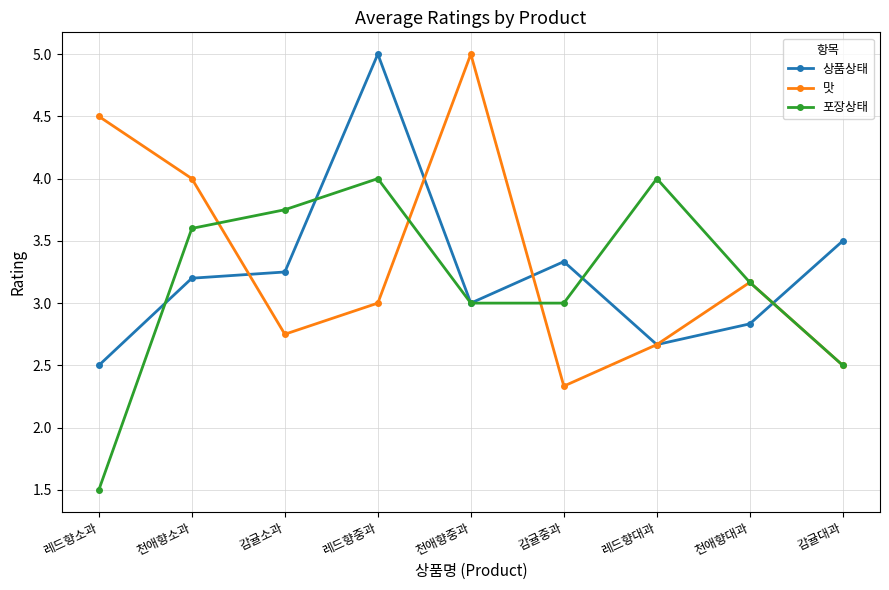

What is the difference between the highest and lowest values at 레드향소과?

3.0